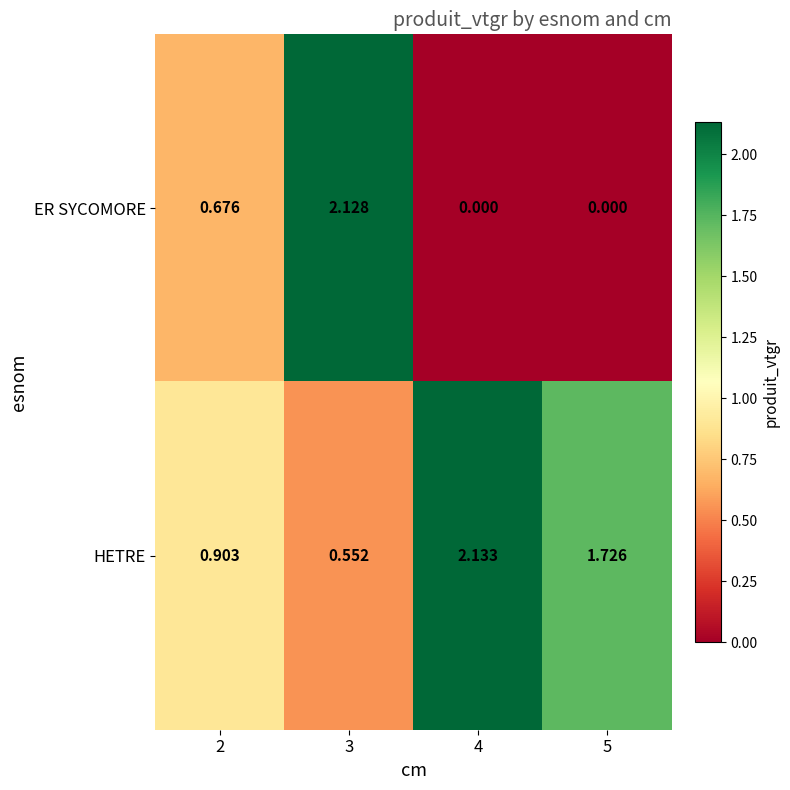

List the series in order of their peak value, lowest first.

ER SYCOMORE, HETRE